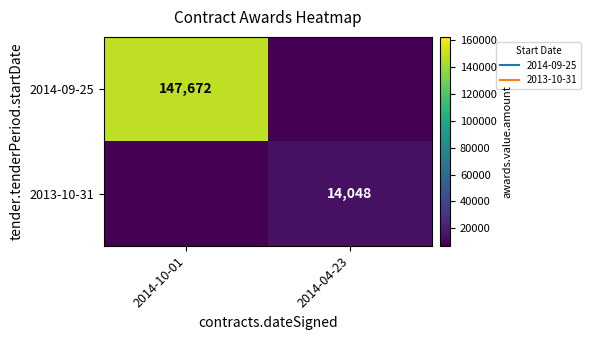

How many values in 2013-10-31 are above zero?

1